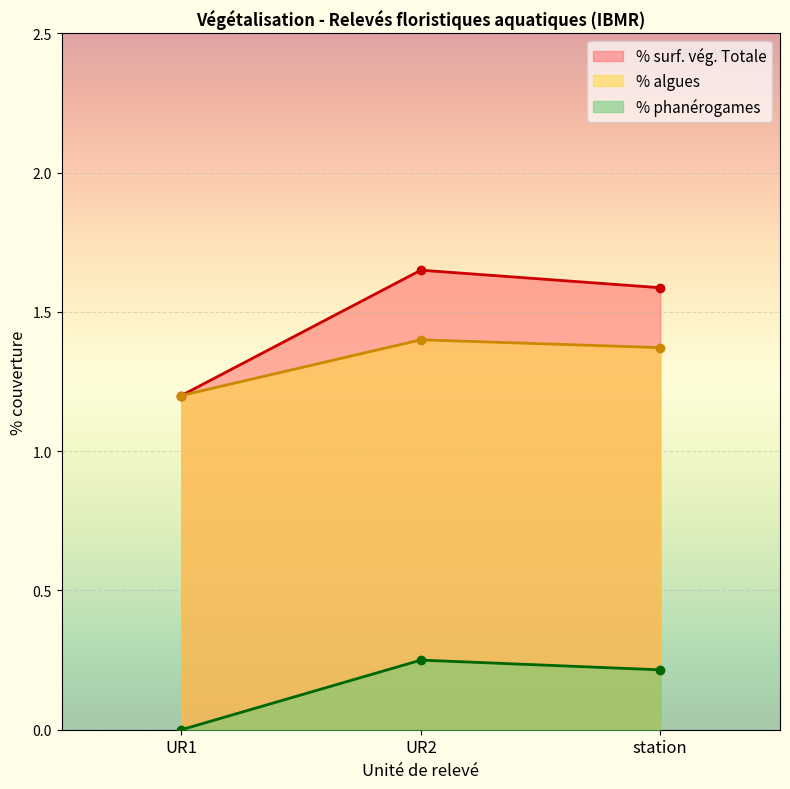

At UR2, list the series in order from smallest to largest.

% phanérogames, % algues, % surf. vég. Totale